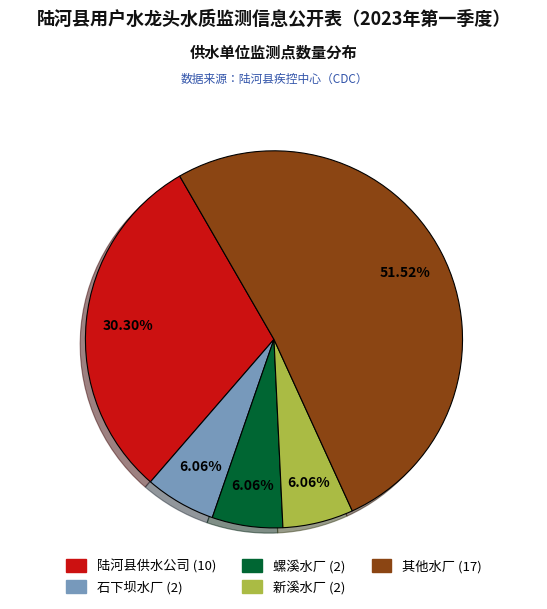

Is there a majority slice in this chart?

Yes